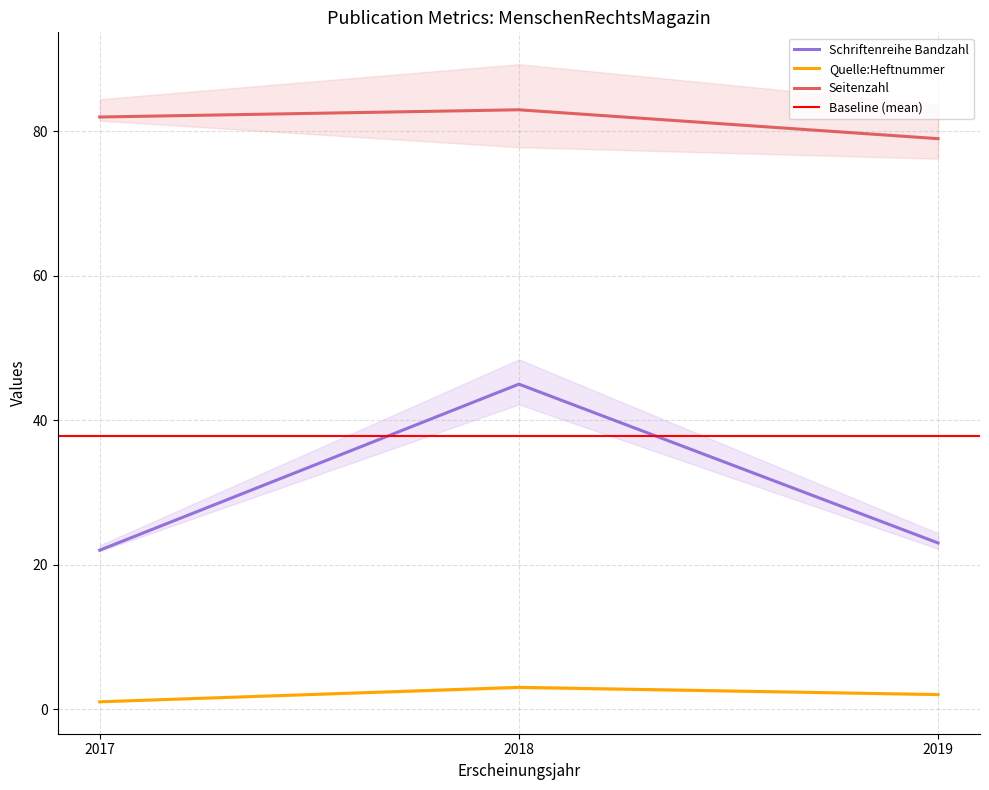

Read the Quelle:Heftnummer value at 2018.

3